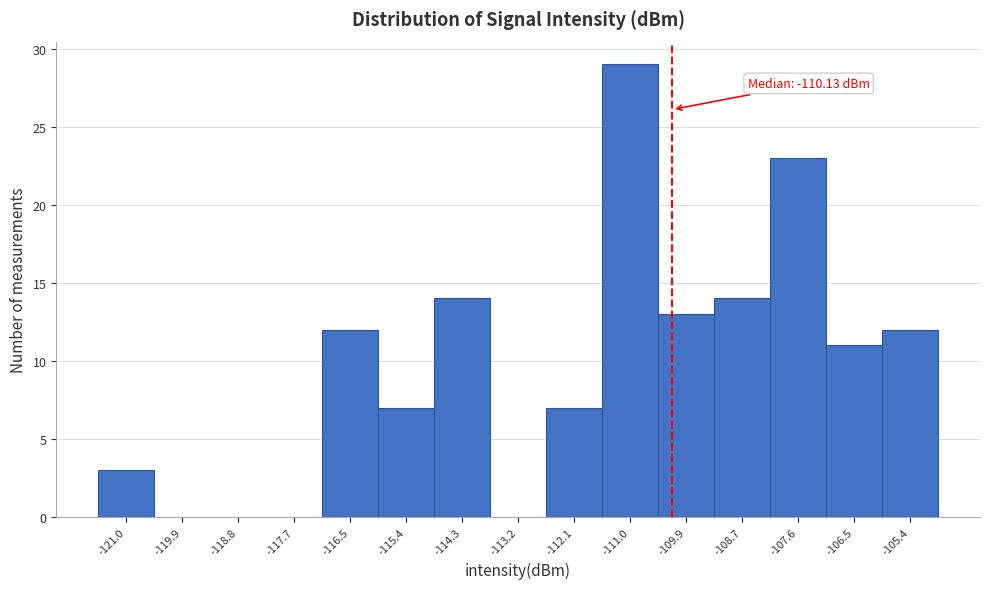

Which range on the x-axis has the tallest bar?

-111.6 to -110.4